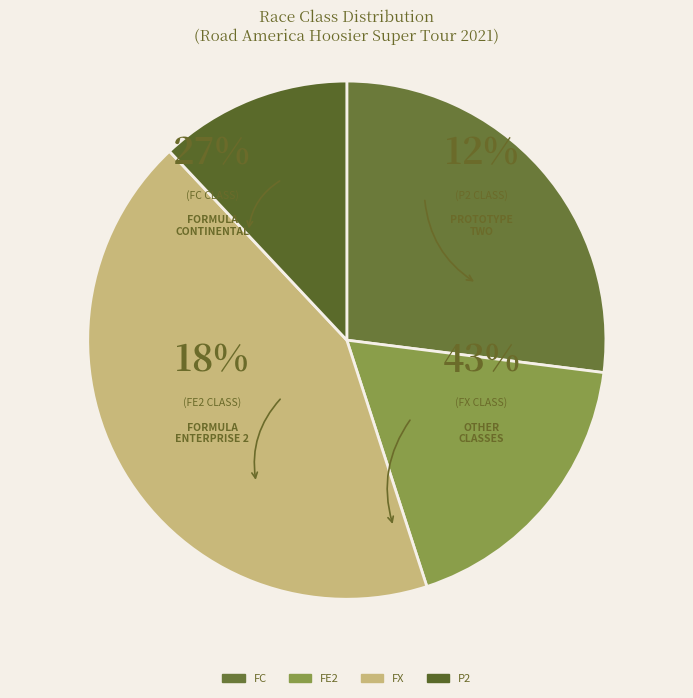

Does any single category account for the majority?

No